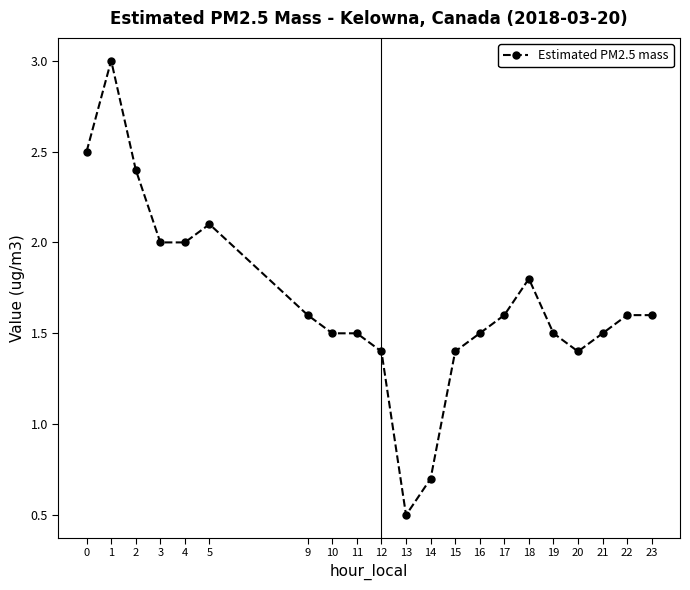

Reading left to right, extract all data points from this chart.

2.5	3.0	2.4	2.0	2.0	2.1	1.6	1.5	1.5	1.4	0.5	0.7	1.4	1.5	1.6	1.8	1.5	1.4	1.5	1.6	1.6